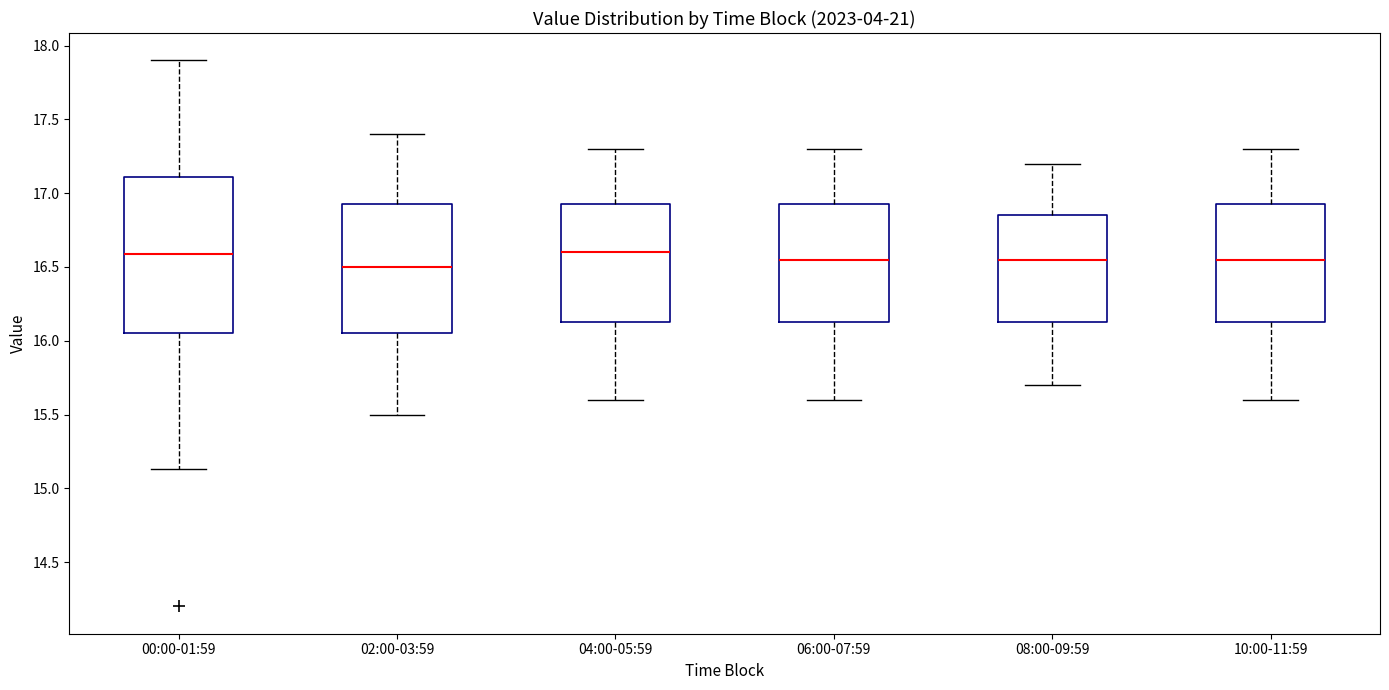

Comparing the boxes themselves (not the whiskers), which one is the tallest?

00:00-01:59